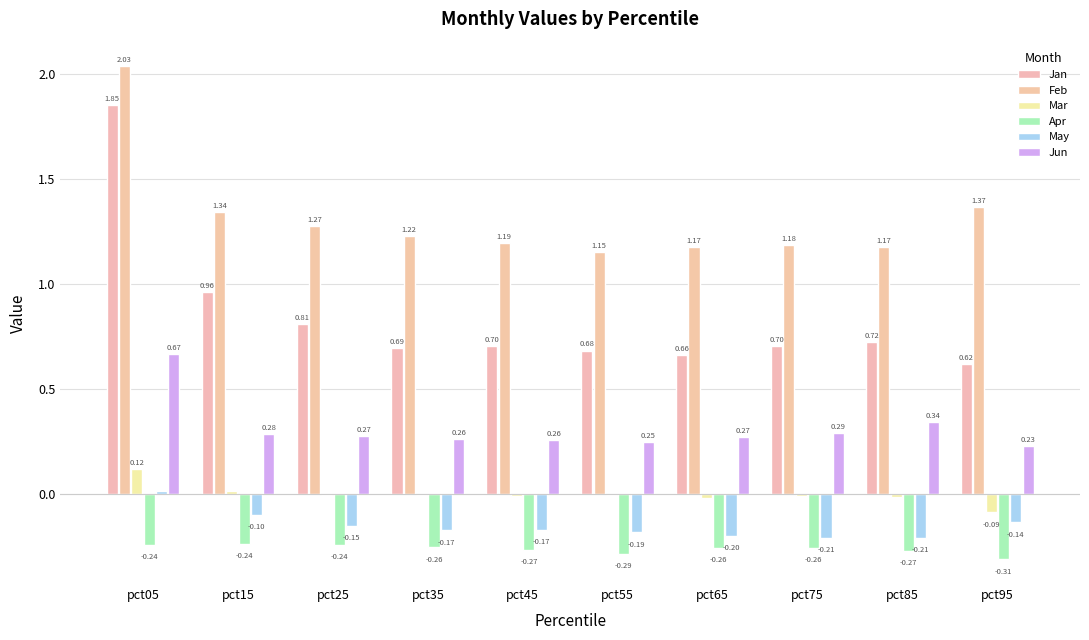

True or false: Mar has a value of -0.0 at pct55.

False